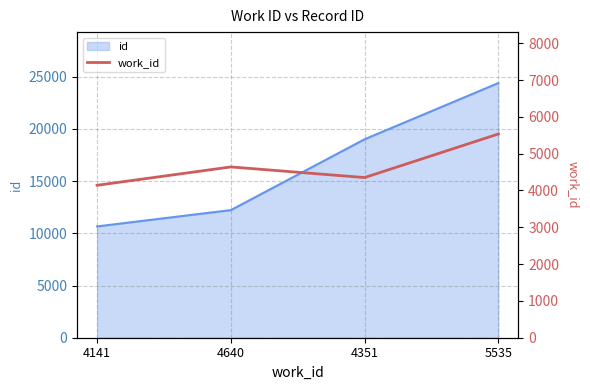

What is the sum of all values?

18667